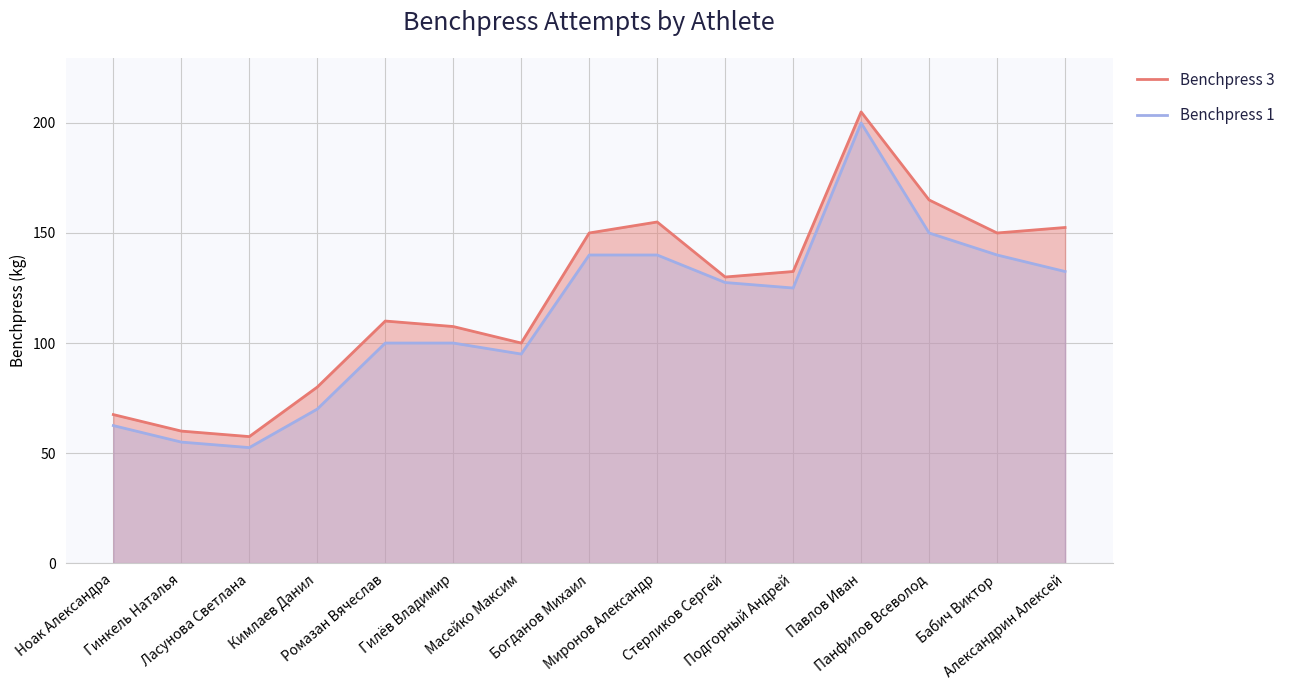

Reading left to right, transcribe all the data shown in this chart.

Benchpress 3: Ноак Александра=67.5	Гинкель Наталья=60.0	Ласунова Светлана=57.5	Кимлаев Данил=80.0	Ромазан Вячеслав=110.0	Гилёв Владимир=107.5	Масейко Максим=100.0	Богданов Михаил=150.0	Миронов Александр=155.0	Стерликов Сергей=130.0	Подгорный Андрей=132.5	Павлов Иван=205.0	Панфилов Всеволод=165.0	Бабич Виктор=150.0	Александрин Алексей=152.5
Benchpress 1: Ноак Александра=62.5	Гинкель Наталья=55.0	Ласунова Светлана=52.5	Кимлаев Данил=70.0	Ромазан Вячеслав=100.0	Гилёв Владимир=100.0	Масейко Максим=95.0	Богданов Михаил=140.0	Миронов Александр=140.0	Стерликов Сергей=127.5	Подгорный Андрей=125.0	Павлов Иван=200.0	Панфилов Всеволод=150.0	Бабич Виктор=140.0	Александрин Алексей=132.5